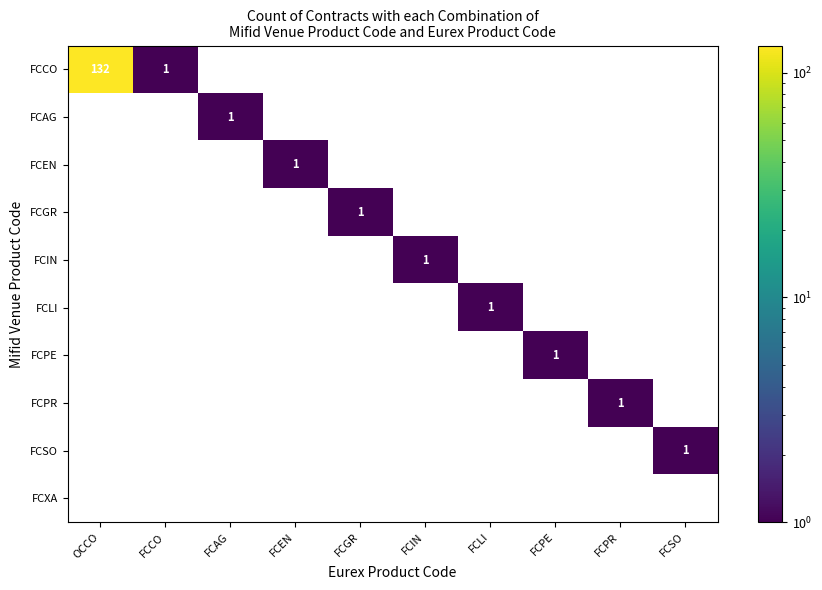

At which category is the sum across all series the highest?

OCCO